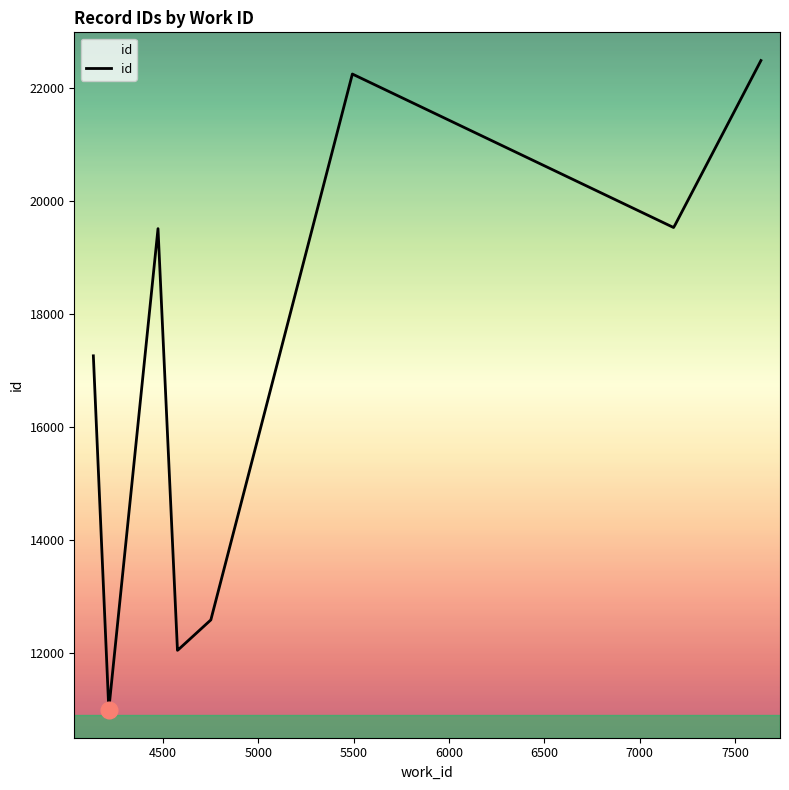

What is the maximum value shown in the chart?

22492